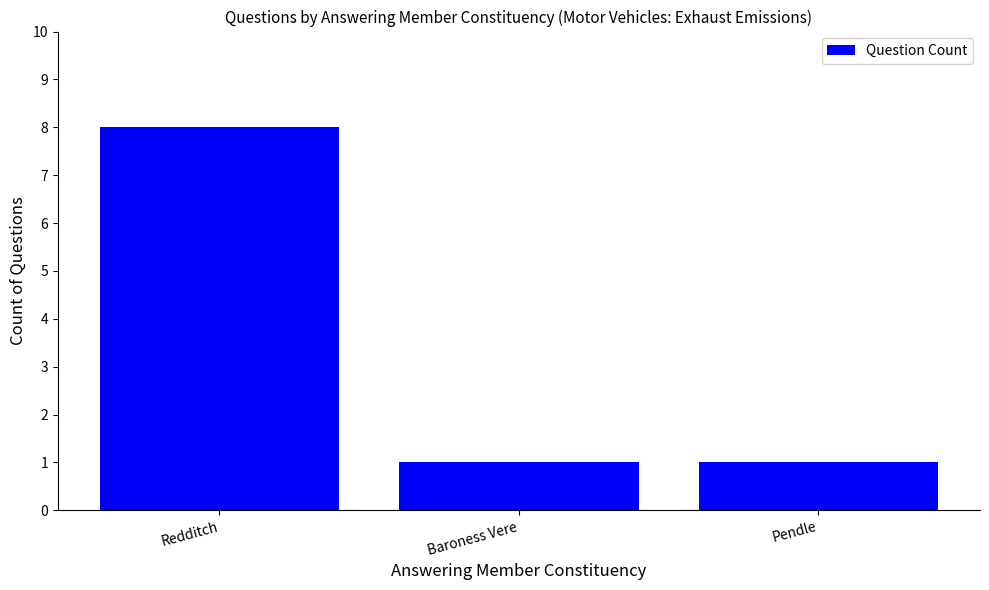

What is the maximum value shown in the chart?

8